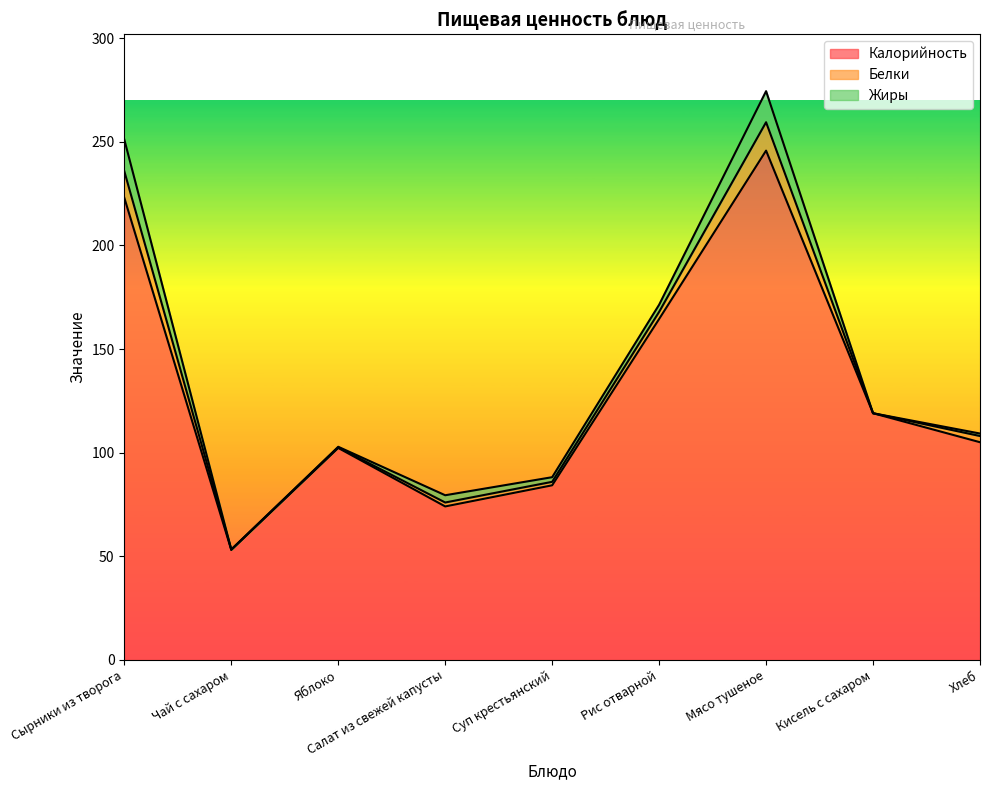

What is the difference between the maximum and second lowest values in the Жиры series?

15.3